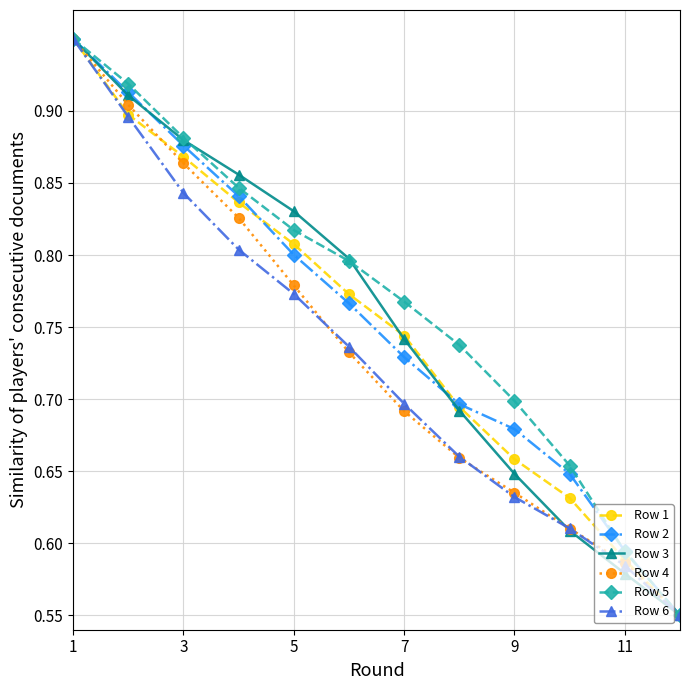

Count the Row 1 values in the range 0 to 1.

12